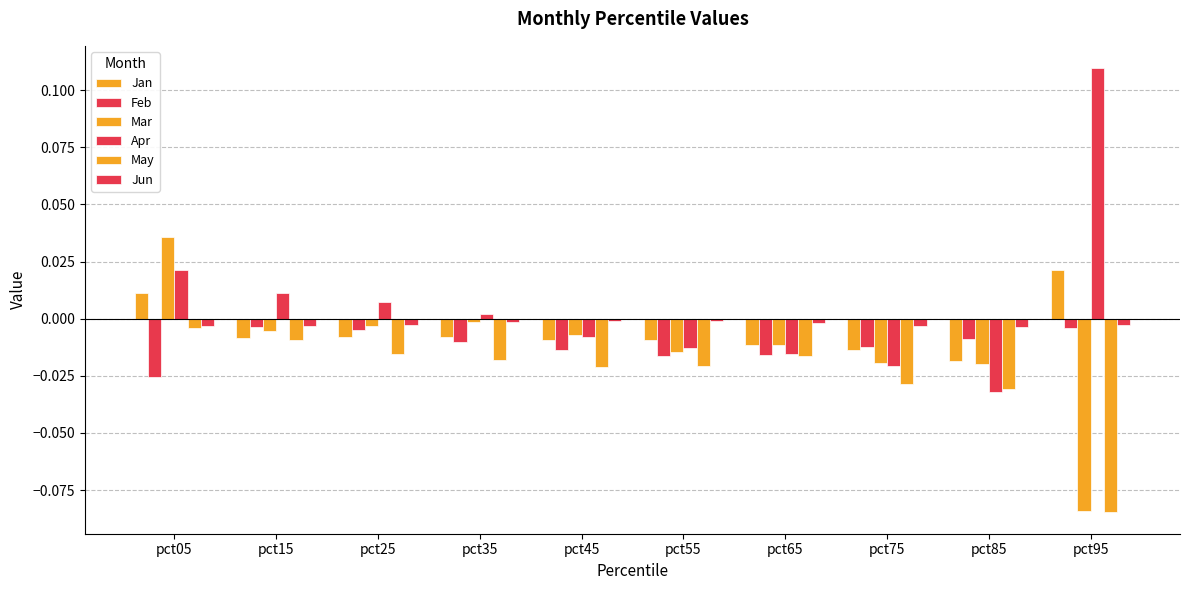

At how many categories does at least one series exceed 0?

5